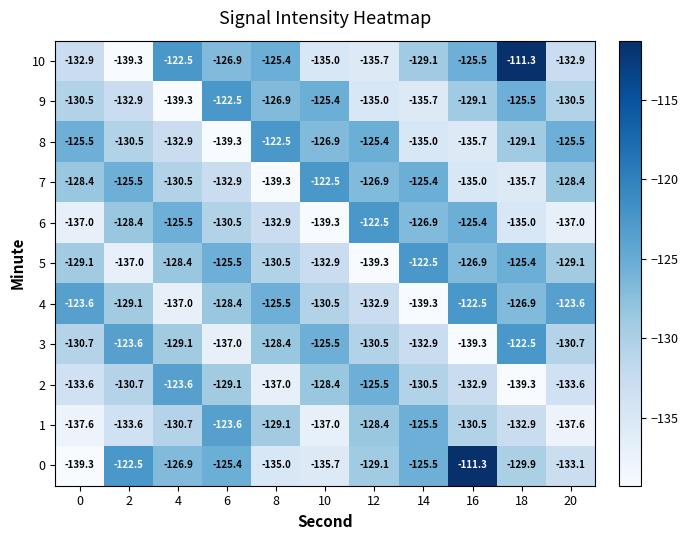

Which series changed the most between 4 and 14?

2